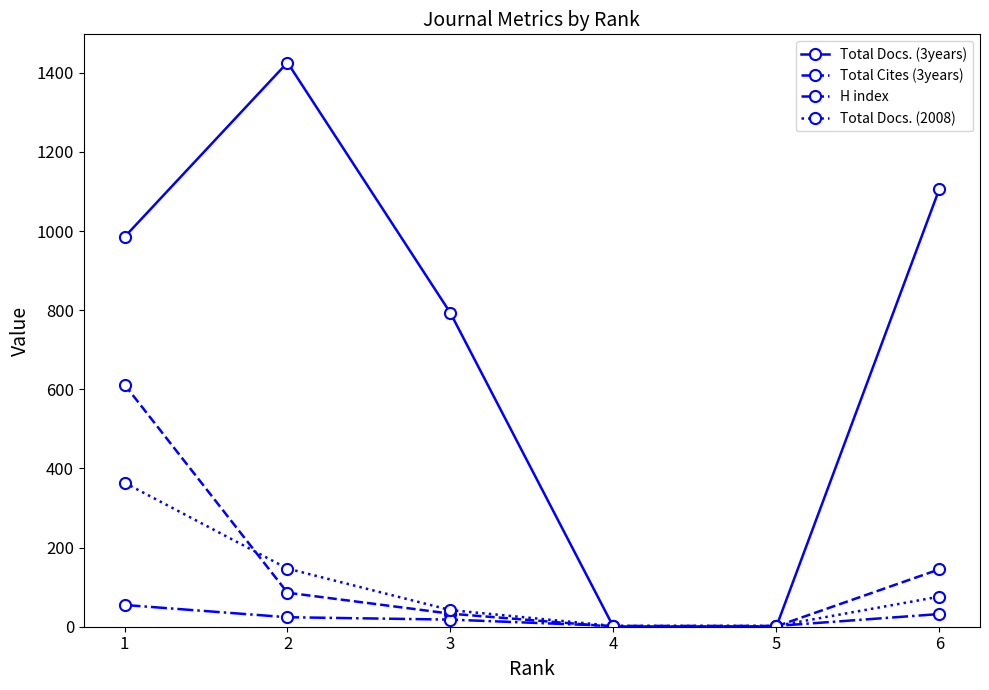

Which series has the widest spread of values?

Total Docs. (3years)